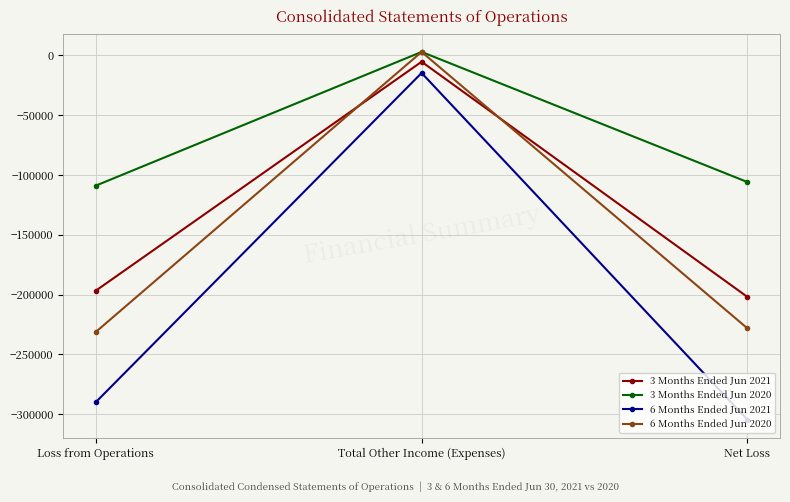

Reading right to left, transcribe all the data shown in this chart.

3 Months Ended Jun 2021: Net Loss=-201975	Total Other Income (Expenses)=-5229	Loss from Operations=-196746
3 Months Ended Jun 2020: Net Loss=-105872	Total Other Income (Expenses)=3000	Loss from Operations=-108872
6 Months Ended Jun 2021: Net Loss=-304628	Total Other Income (Expenses)=-14618	Loss from Operations=-290010
6 Months Ended Jun 2020: Net Loss=-228269	Total Other Income (Expenses)=3000	Loss from Operations=-231269